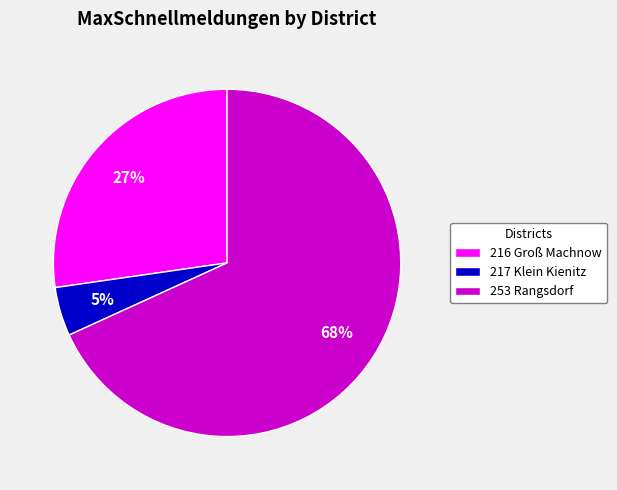

Rank the categories by value from highest to lowest.

253 Rangsdorf, 216 Groß Machnow, 217 Klein Kienitz